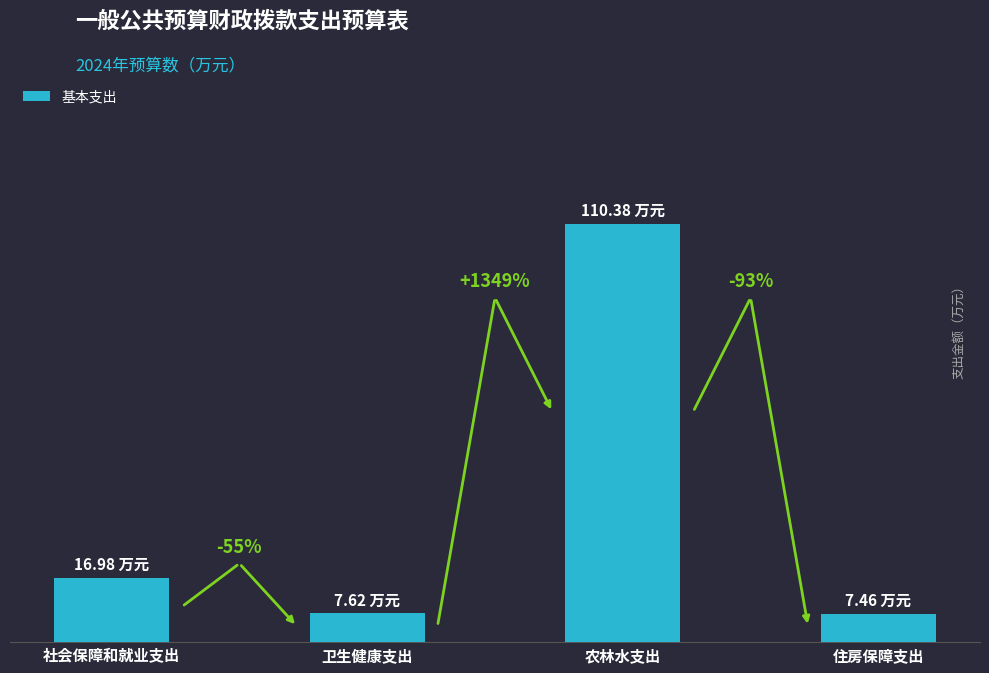

List the labels in order of value, largest first.

农林水支出, 社会保障和就业支出, 卫生健康支出, 住房保障支出